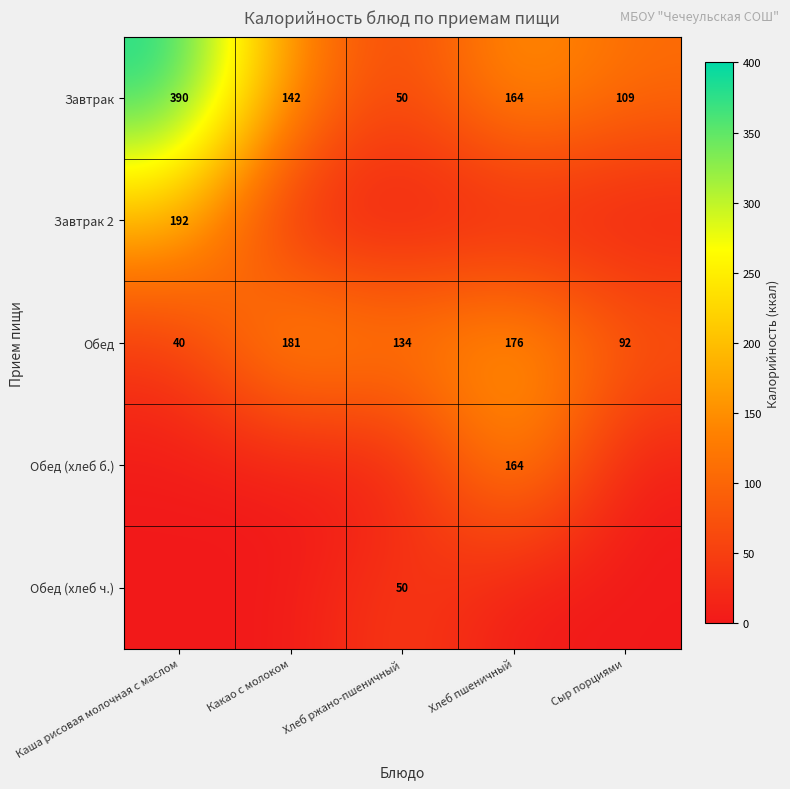

How many distinct data groups are displayed?

5